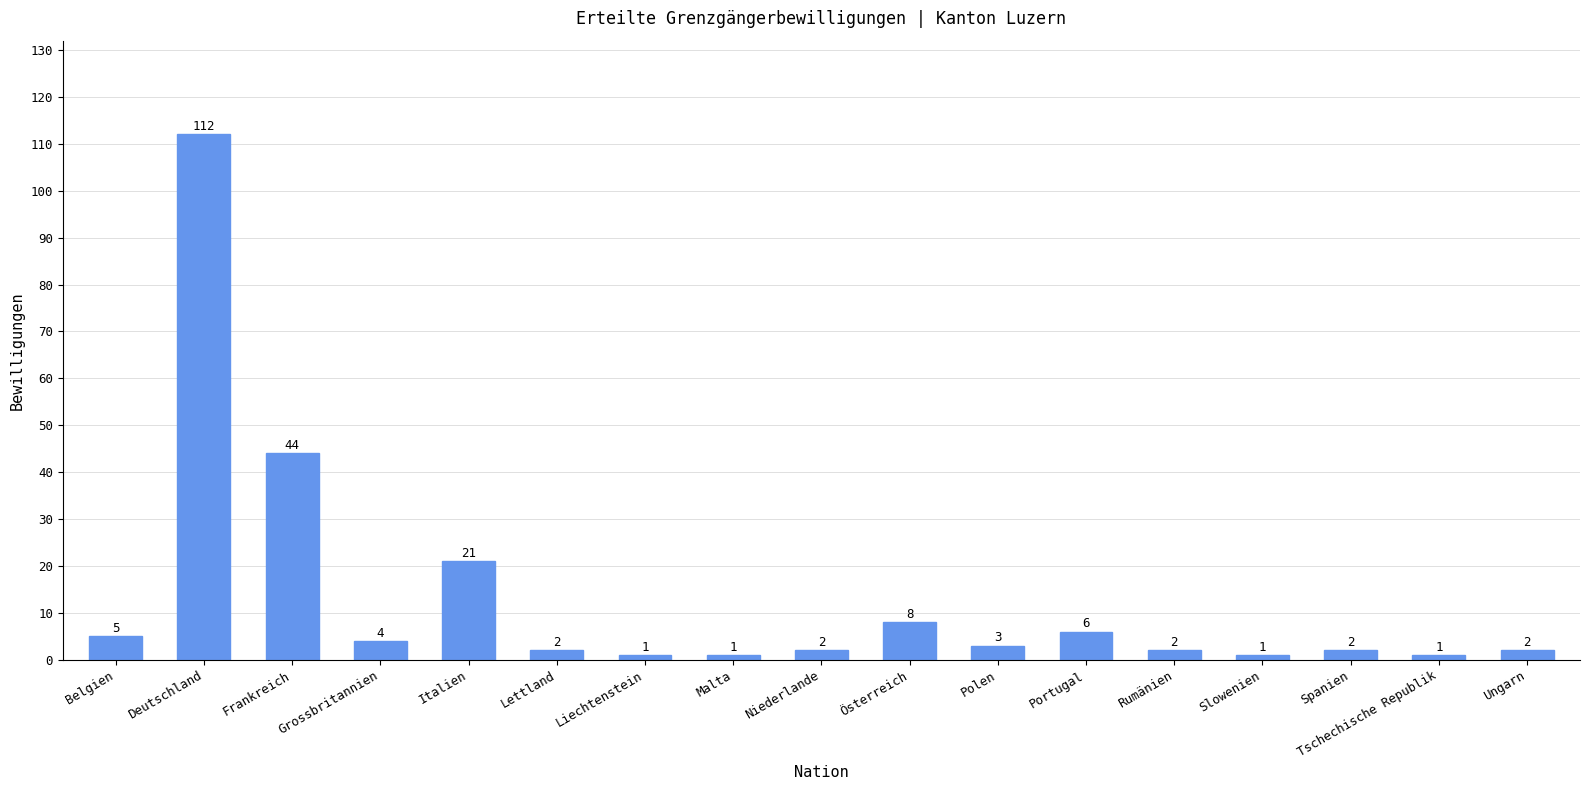

What is the smallest value displayed?

1